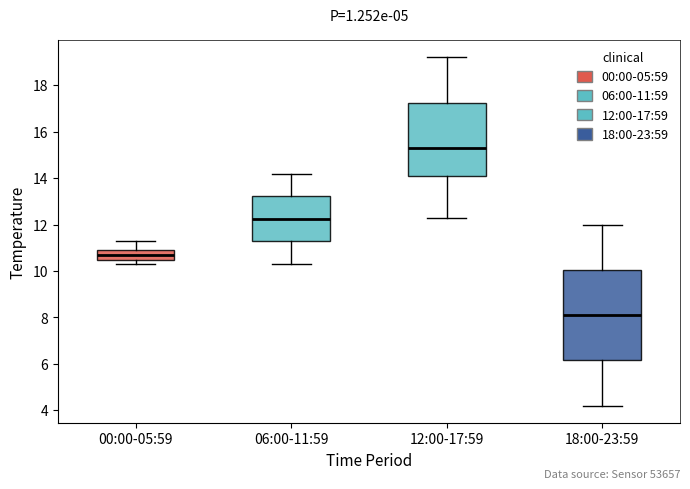

Reading left to right, transcribe this box plot: for each box, give where its median line is, the range the box spans, and where its two whiskers end, as read against the y-axis. The values are not printed on the chart, so give them approximately, as read against the axis.

00:00-05:59: median 10.8, box 10.4 to 11.0, whiskers 10.4 (just below the box's lower edge) to 11.4
06:00-11:59: median 12.2, box 11.2 to 13.2, whiskers 10.4 to 14.2
12:00-17:59: median 15.4, box 14.0 to 17.2, whiskers 12.4 to 19.2
18:00-23:59: median 8.2, box 6.2 to 10.0, whiskers 4.2 to 12.0